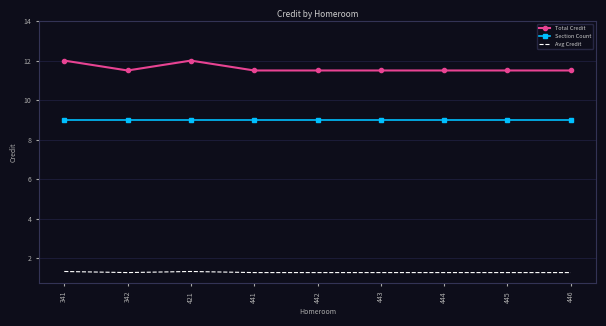

What is the highest value of the Total Credit series?

12.0